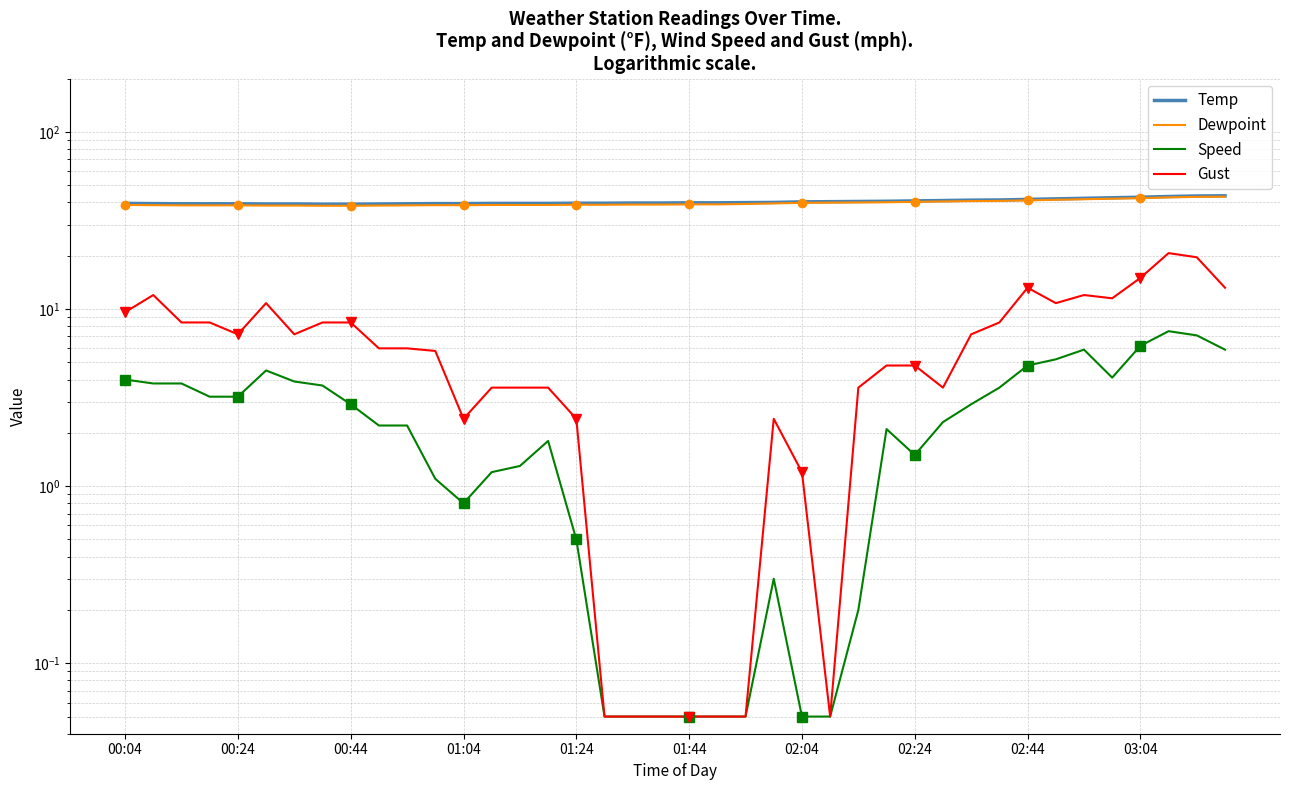

Which has a higher value, 00:44 or 01:24?

00:44